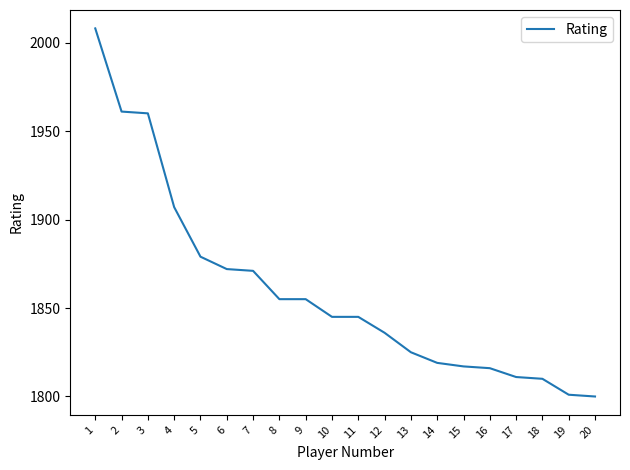

What is the maximum value shown in the chart?

2008